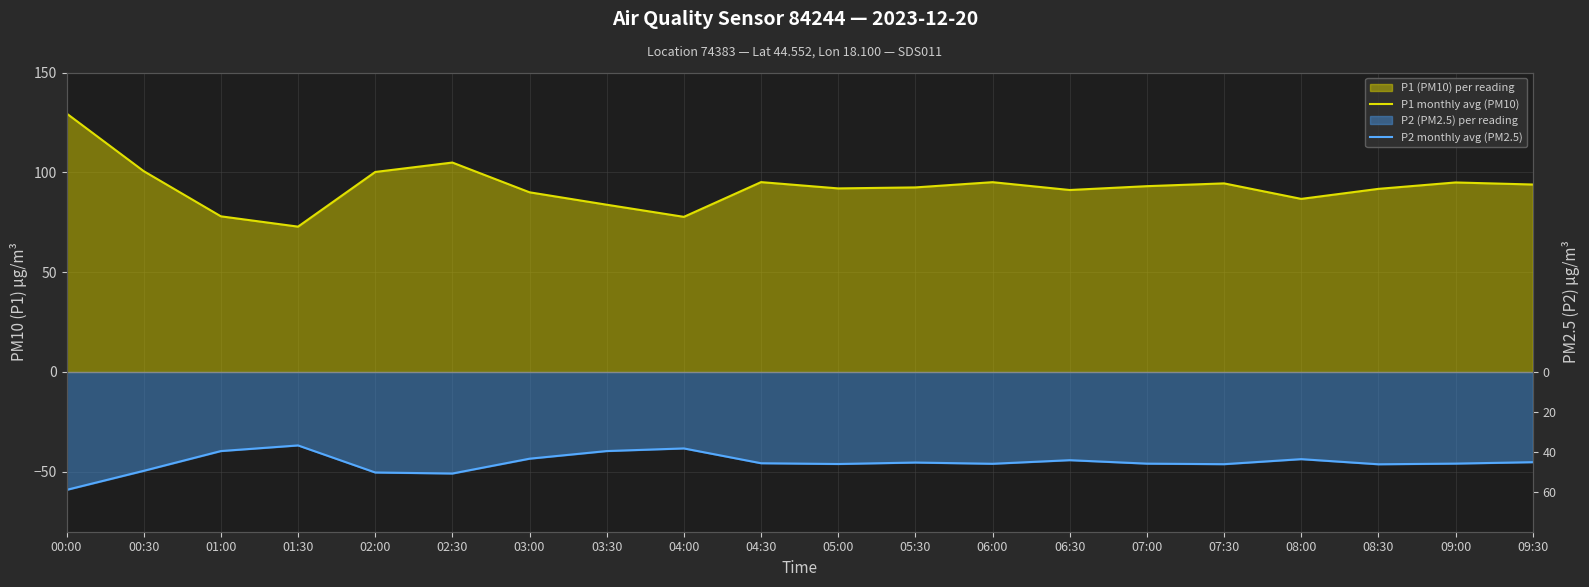

Rank the series by their maximum value, from lowest to highest.

P2 monthly avg (PM2.5), P1 monthly avg (PM10)